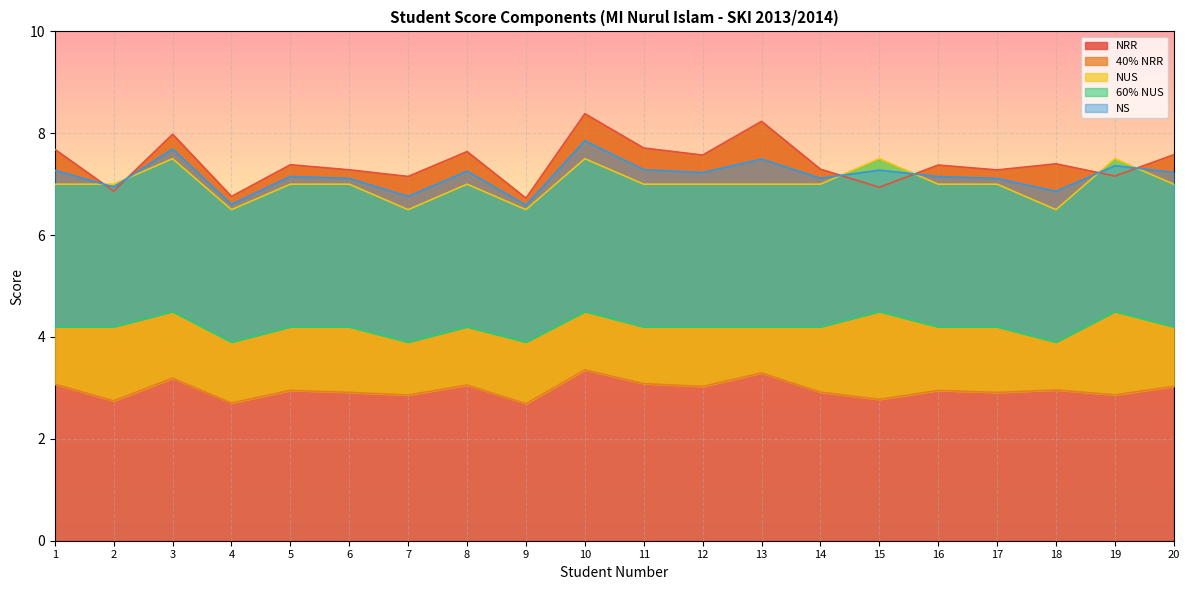

True or false: NS and 40% NRR intersect in this chart.

False